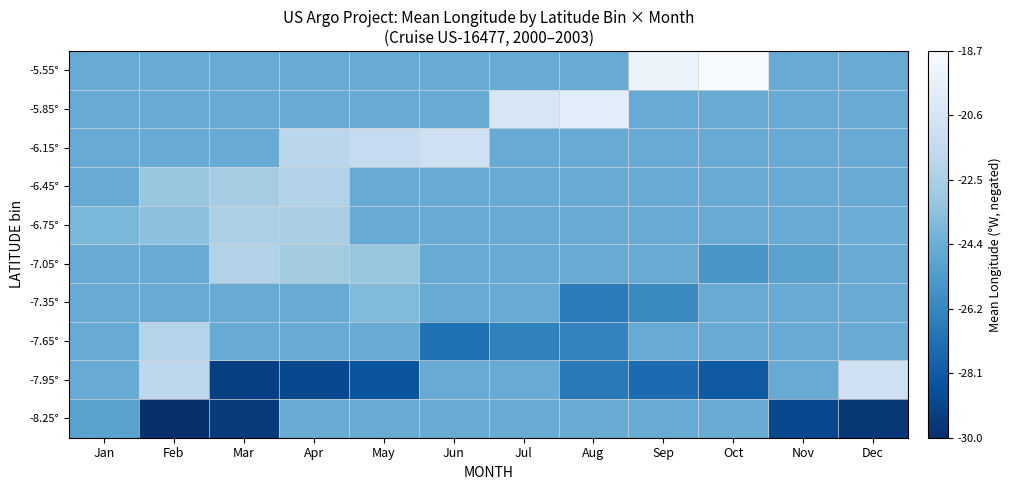

Which has a higher value, Dec or Sep?

Sep